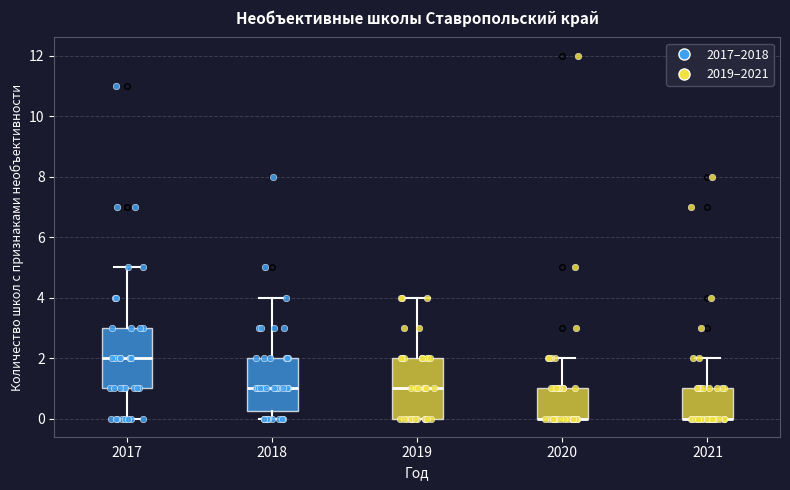

Where does the median line of the box at x = 2018 sit on the y-axis? The values are not printed on the chart, so give them approximately, as read against the axis.

1.0